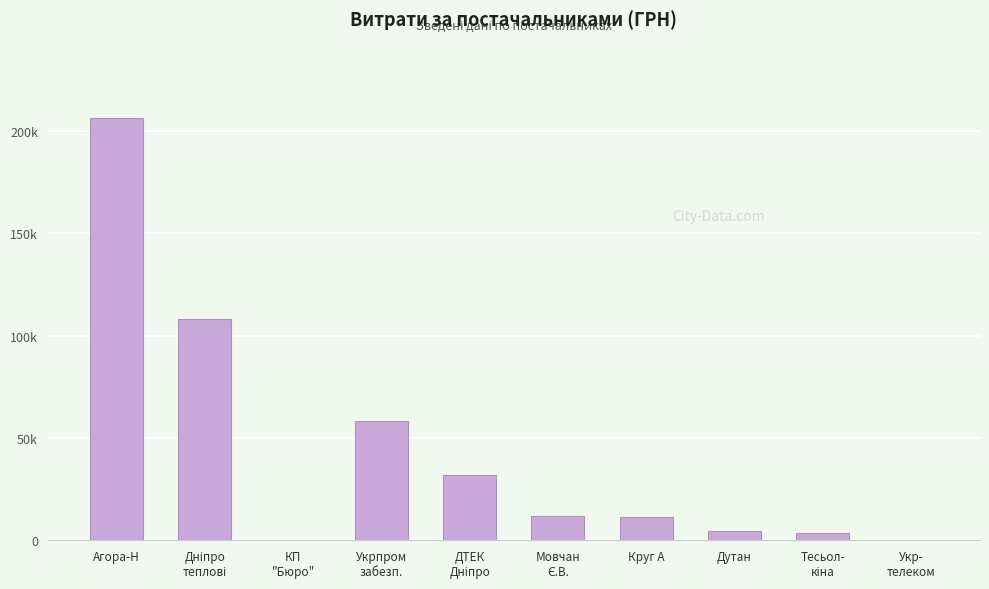

List the labels in order of value, largest first.

Агора-Н, Дніпро
теплові, Укрпром
забезп., ДТЕК
Дніпро, Мовчан
Є.В., Круг А, Дутан, Тесьол-
кіна, Укр-
телеком, КП
"Бюро"